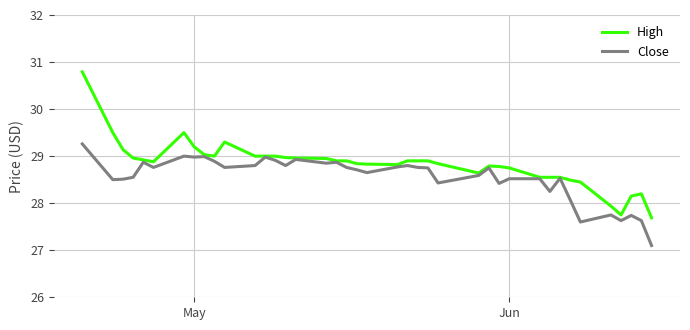

Is this an area chart (filled region under the line)?

No